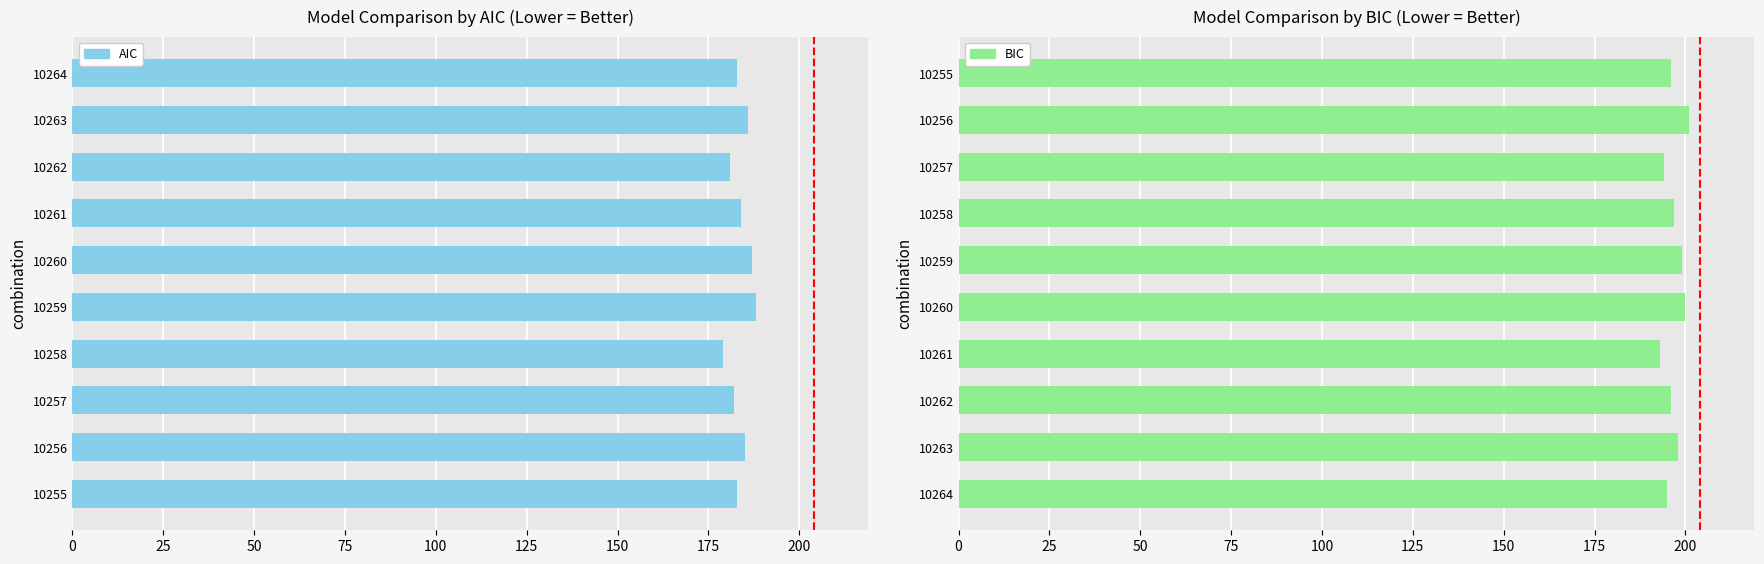

How many BIC values are between 195 and 199?

6